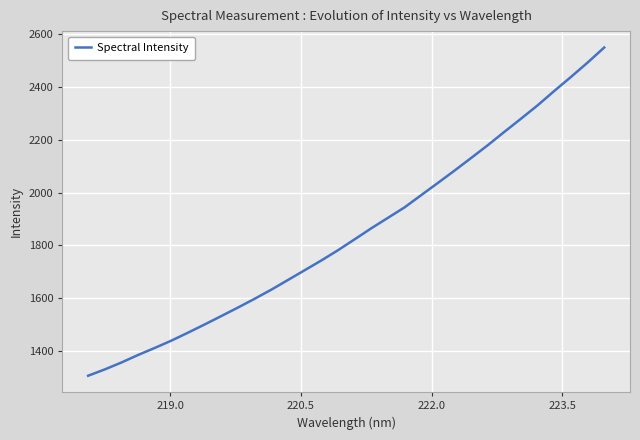

What is the minimum value shown in the chart?

1305.2